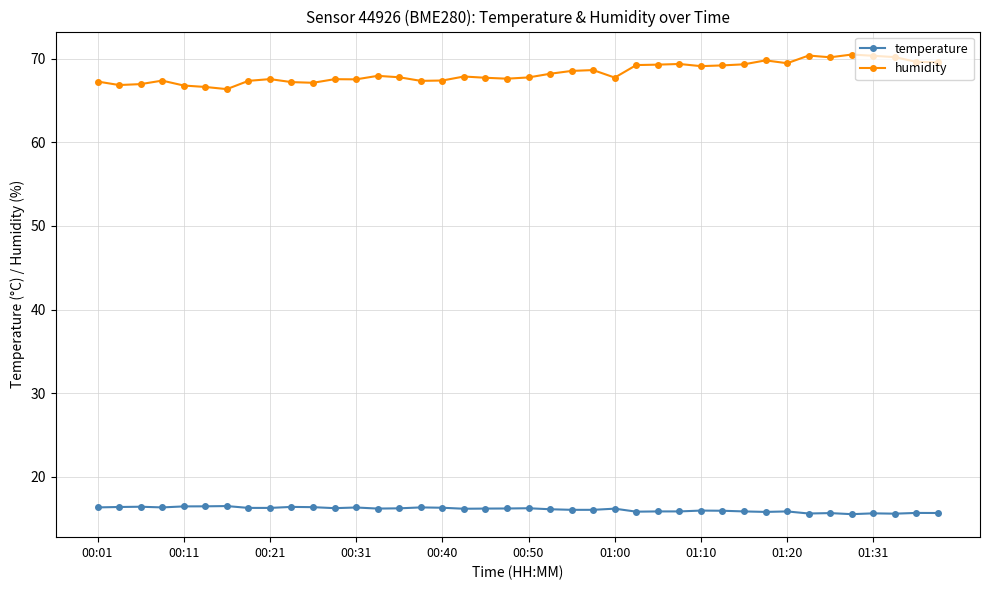

Which series has the largest range (max minus min)?

humidity